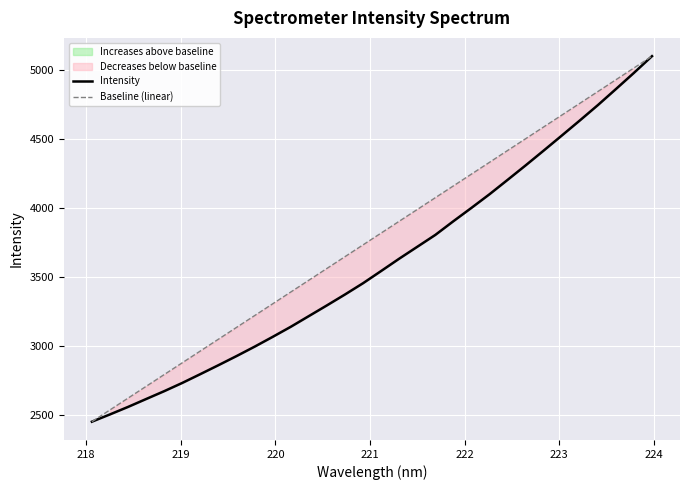

What is the highest value of the Baseline (linear) series?

5103.8